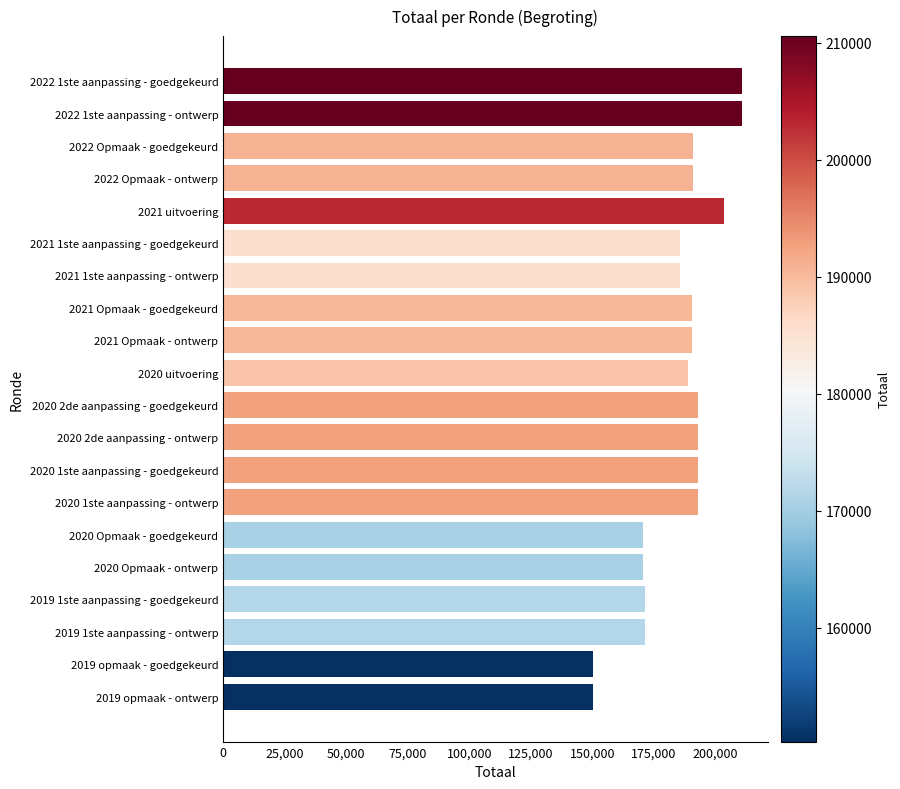

The value at 2020 2de aanpassing - ontwerp is 192724. True or false?

True